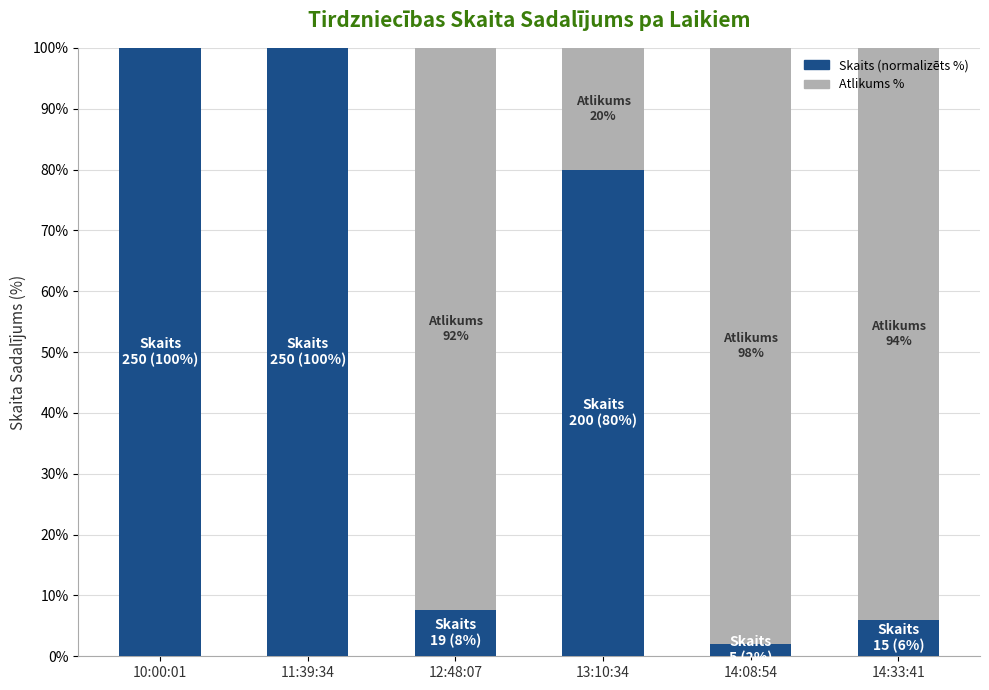

What is the sum of all Skaits (normalizēts %) values?

295.6